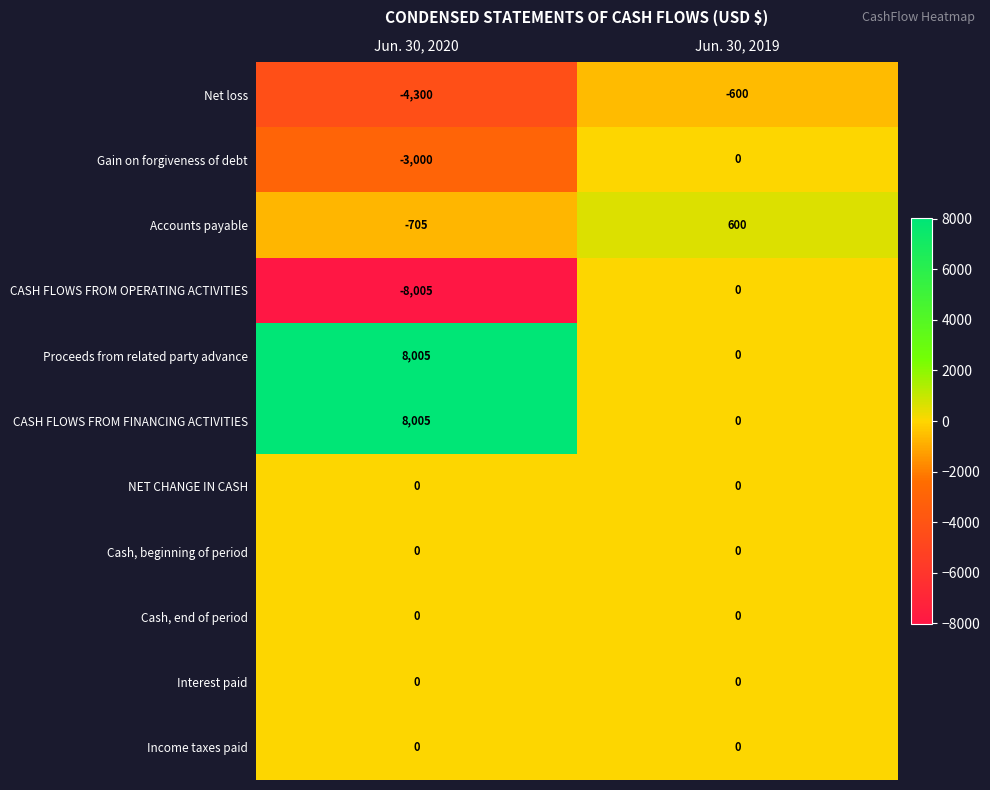

What is the sum of all Proceeds from related party advance values?

8005